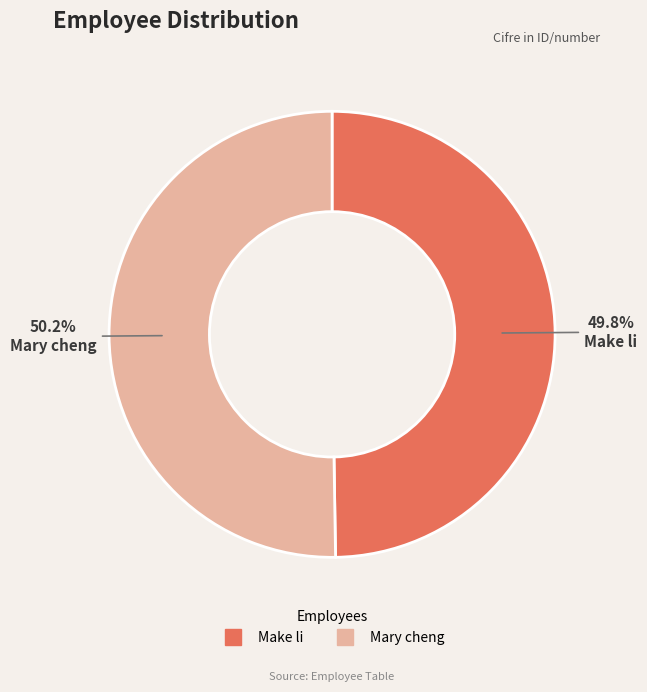

To the nearest percent, what portion does Make li represent?

50%